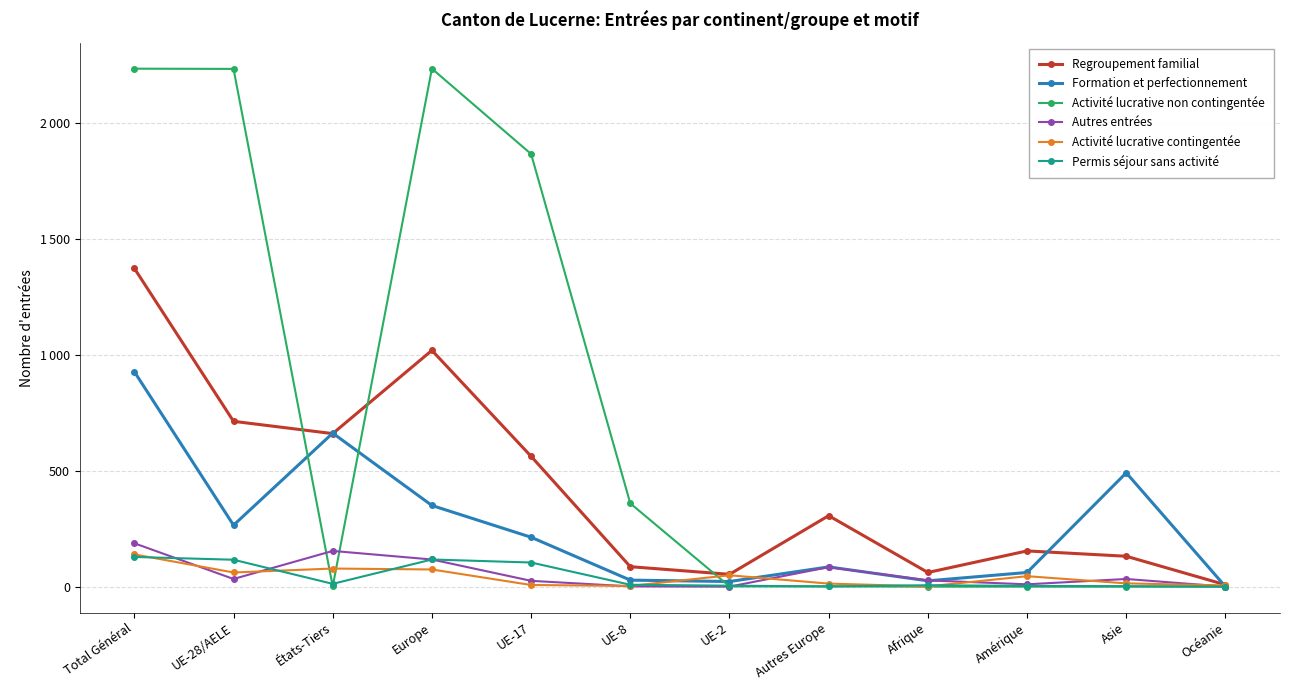

Is this an area chart (filled region under the line)?

No